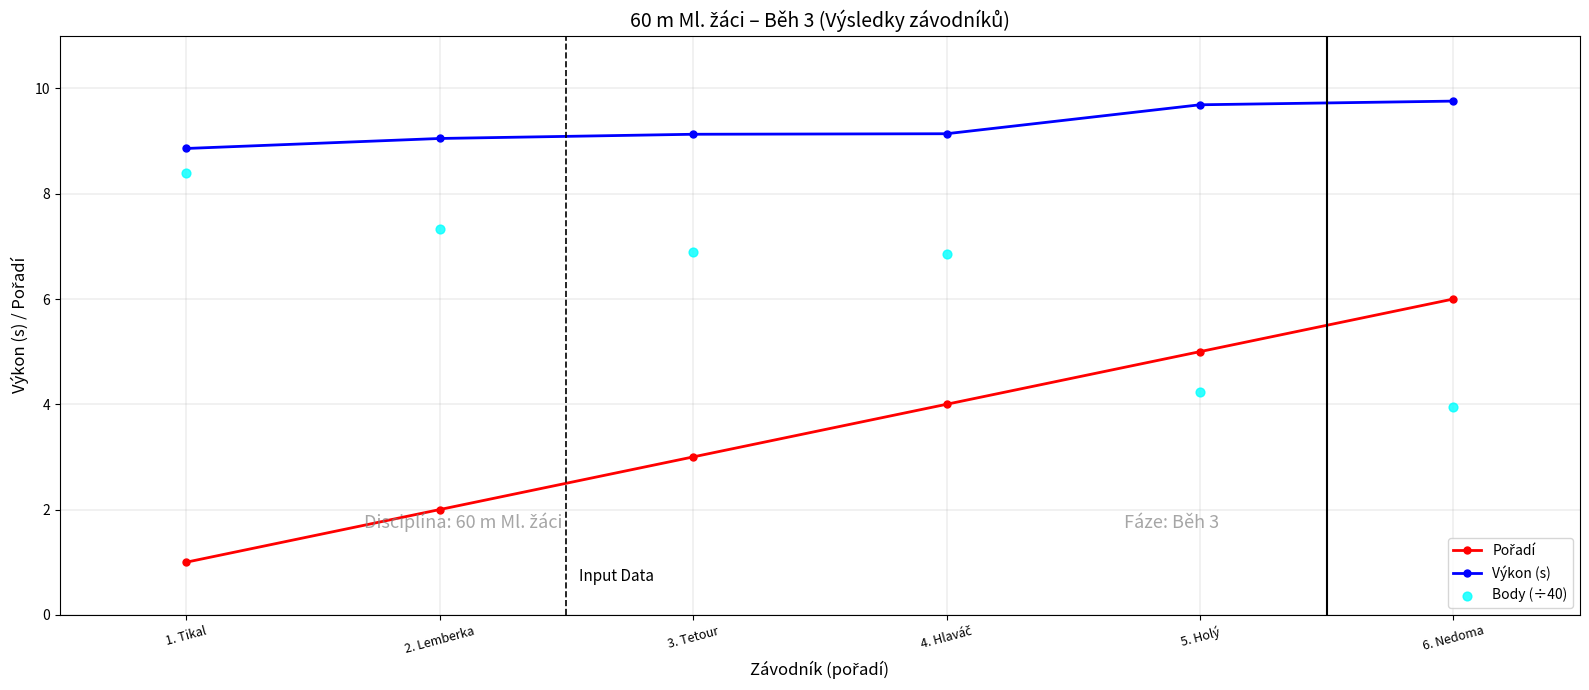

What is the total value across all series at 2. Lemberka?

18.4